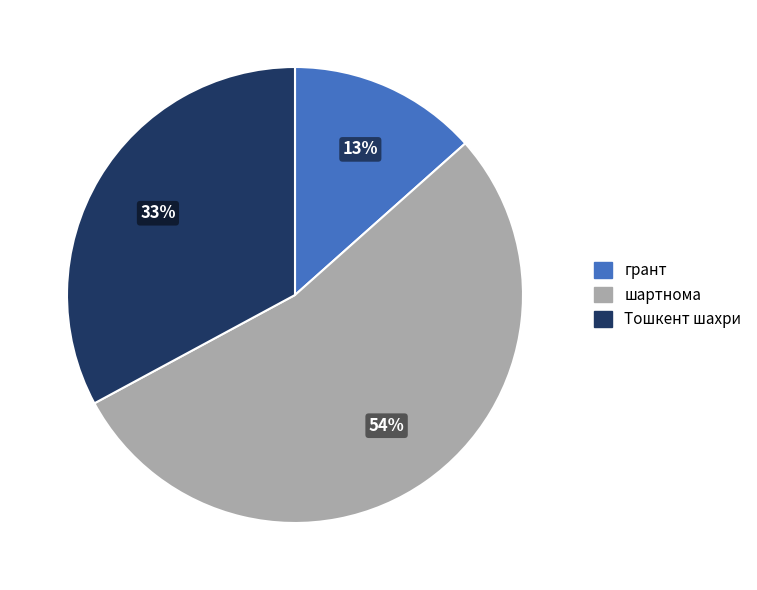

What is the largest slice in the pie chart?

шартнома